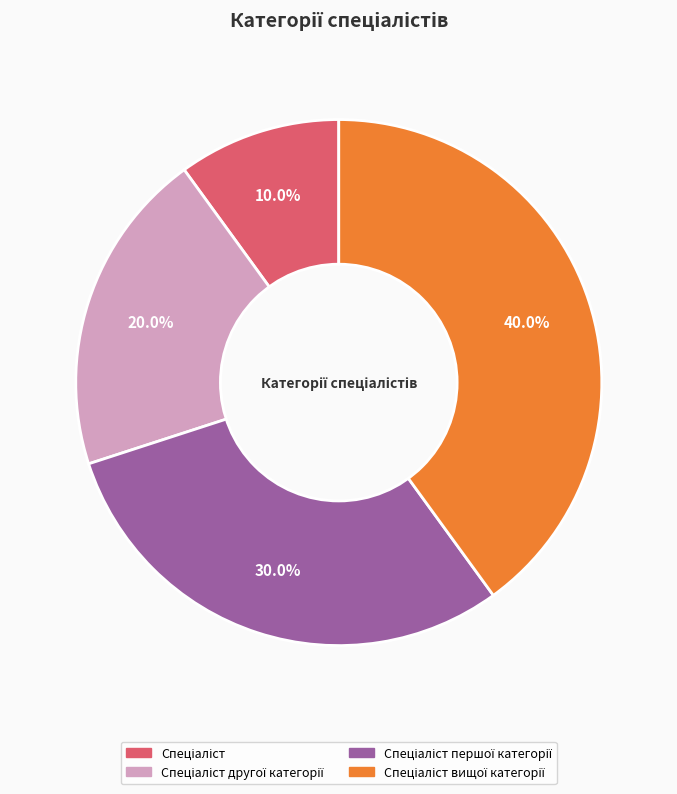

Is there any slice that represents more than half of the pie?

No